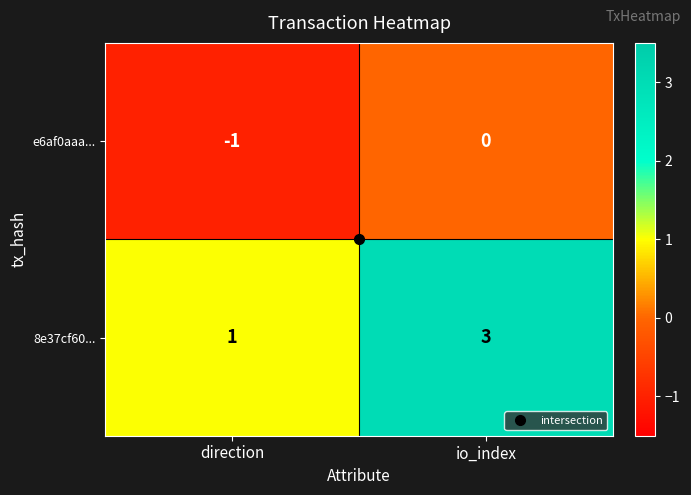

What is the sum of all 8e37cf60... values?

4